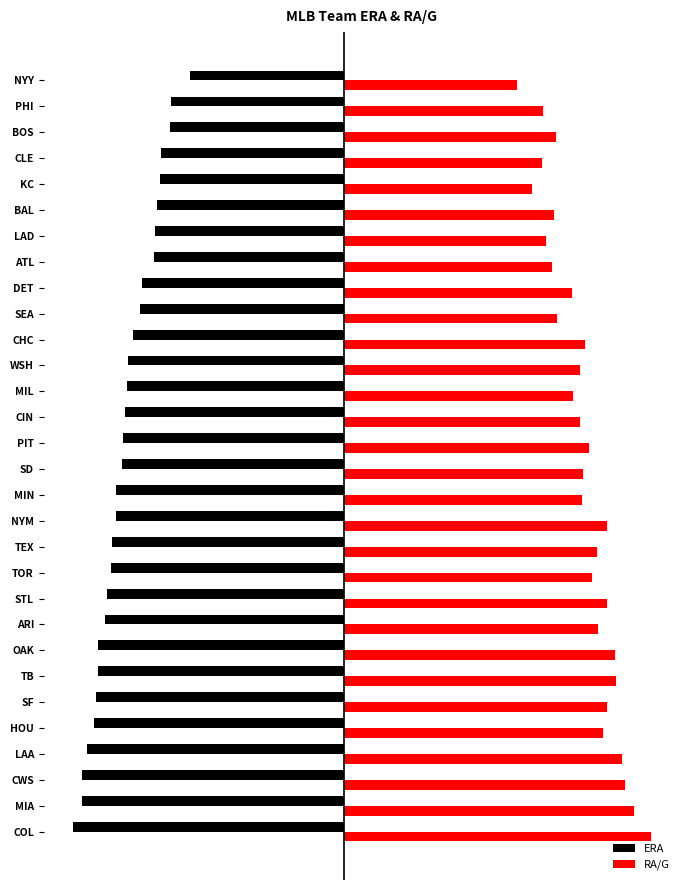

List the series in order of their peak value, lowest first.

ERA, RA/G